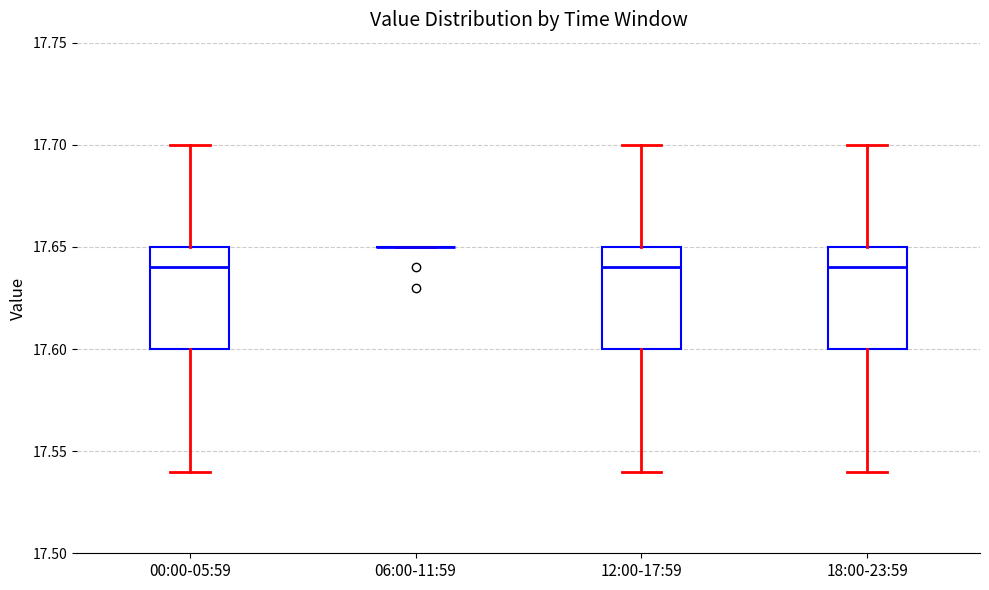

Where is the upper edge of the box for 00:00-05:59 on the y-axis? The values are not printed on the chart, so give them approximately, as read against the axis.

17.65